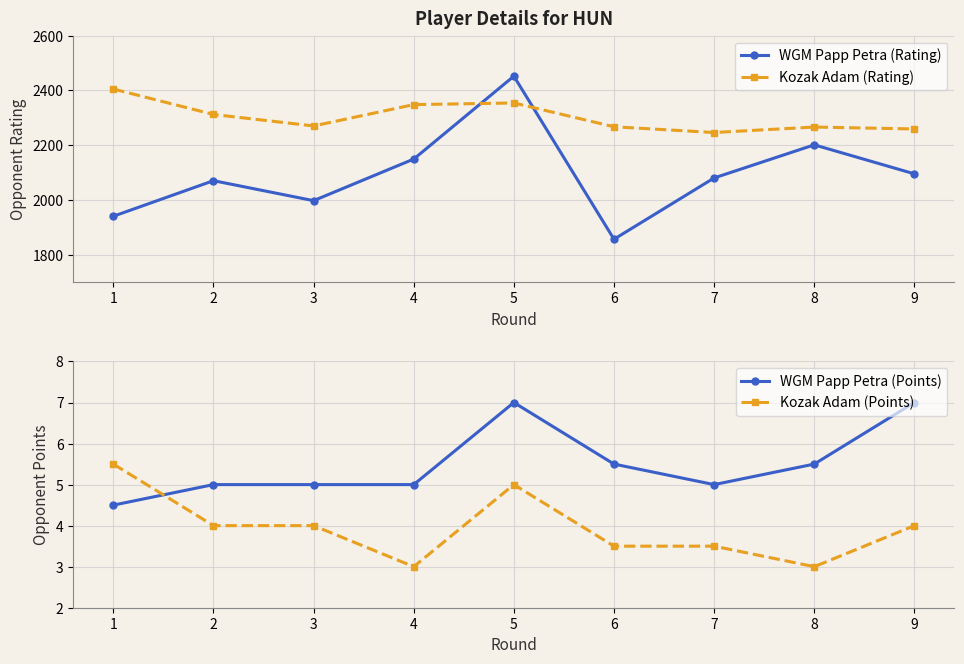

Reading left to right, transcribe all the data shown in this chart.

WGM Papp Petra (Rating): 1940.0	2070.0	1997.0	2149.0	2452.0	1856.0	2080.0	2201.0	2095.0
Kozak Adam (Rating): 2405.0	2312.0	2270.0	2348.0	2354.0	2267.0	2246.0	2266.0	2259.0
WGM Papp Petra (Points): 4.5	5.0	5.0	5.0	7.0	5.5	5.0	5.5	7.0
Kozak Adam (Points): 5.5	4.0	4.0	3.0	5.0	3.5	3.5	3.0	4.0